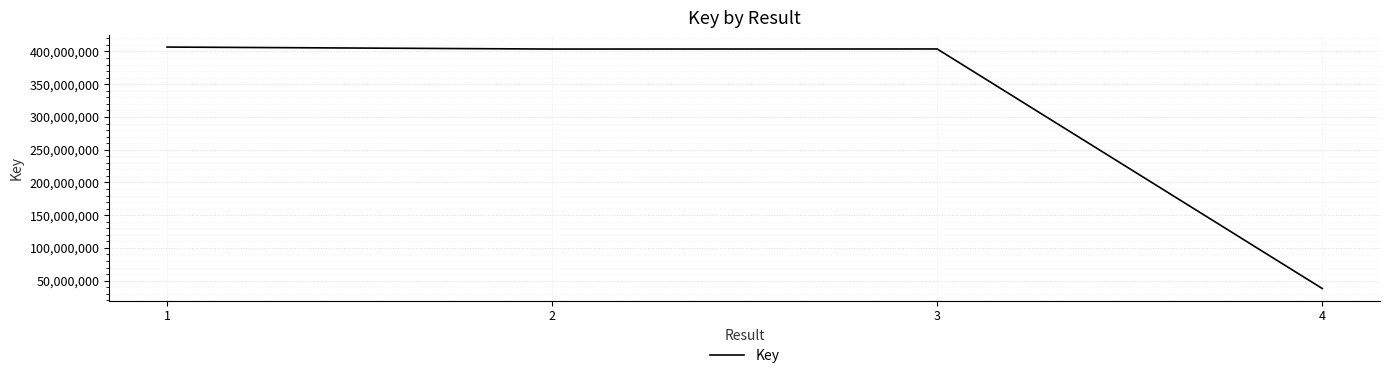

What is the difference between the maximum and second lowest values?

3053063